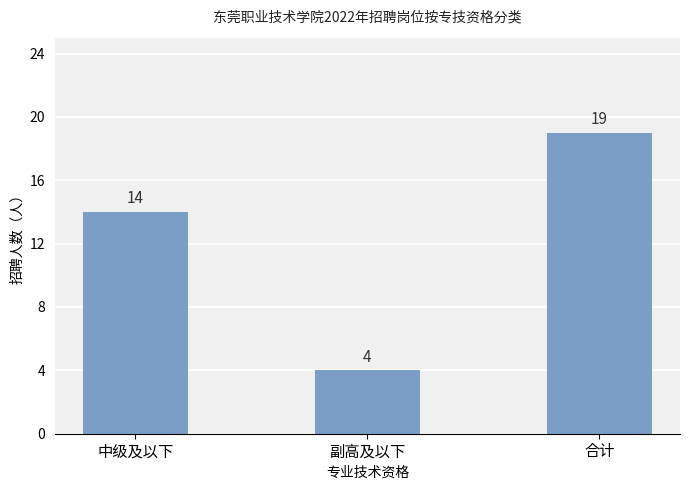

Reading left to right, transcribe all the data shown in this chart.

中级及以下=14	副高及以下=4	合计=19